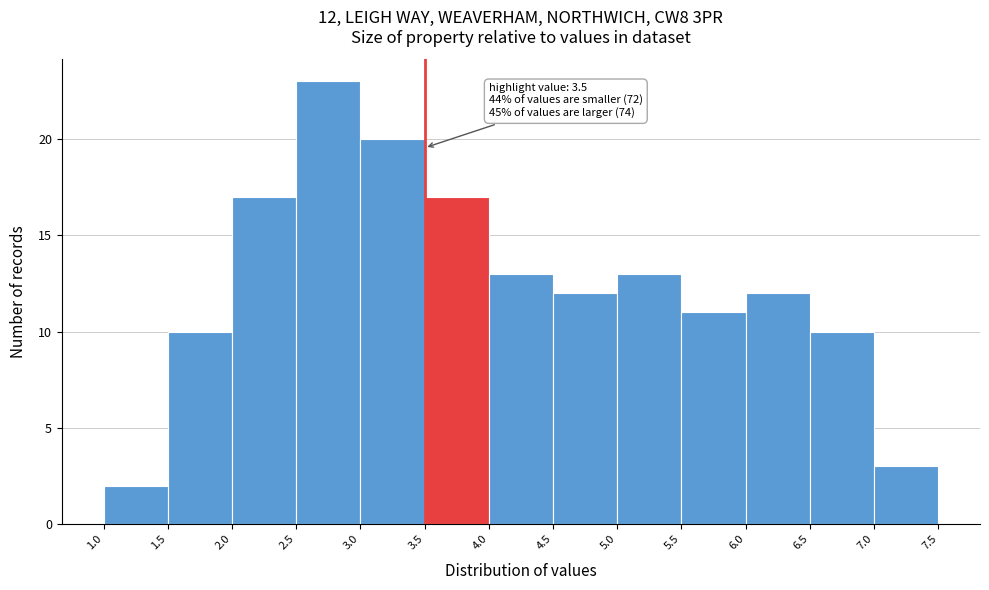

Which range on the x-axis has the tallest bar?

2.5 to 3.0